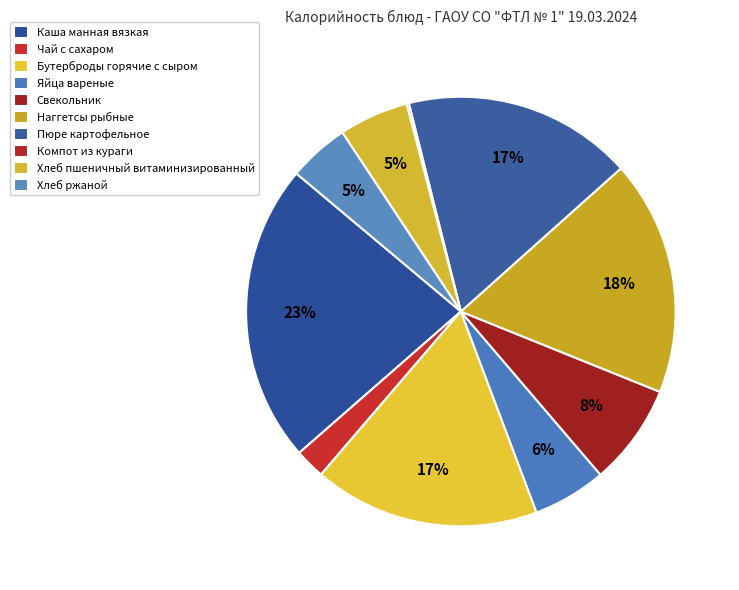

To the nearest percent, what is the average slice percentage?

10%